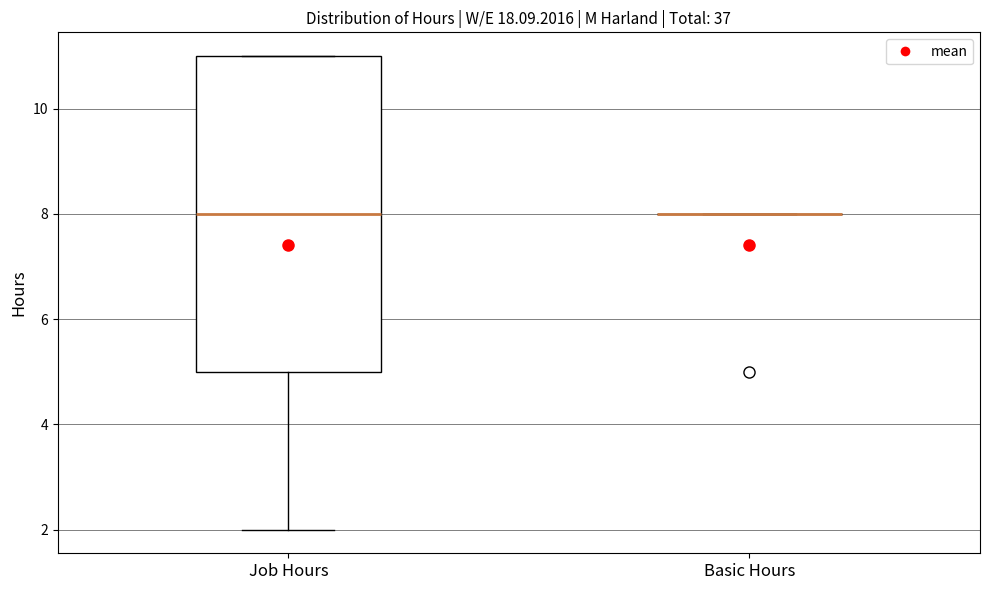

Which box is the tallest, from its lower edge to its upper edge?

Job Hours